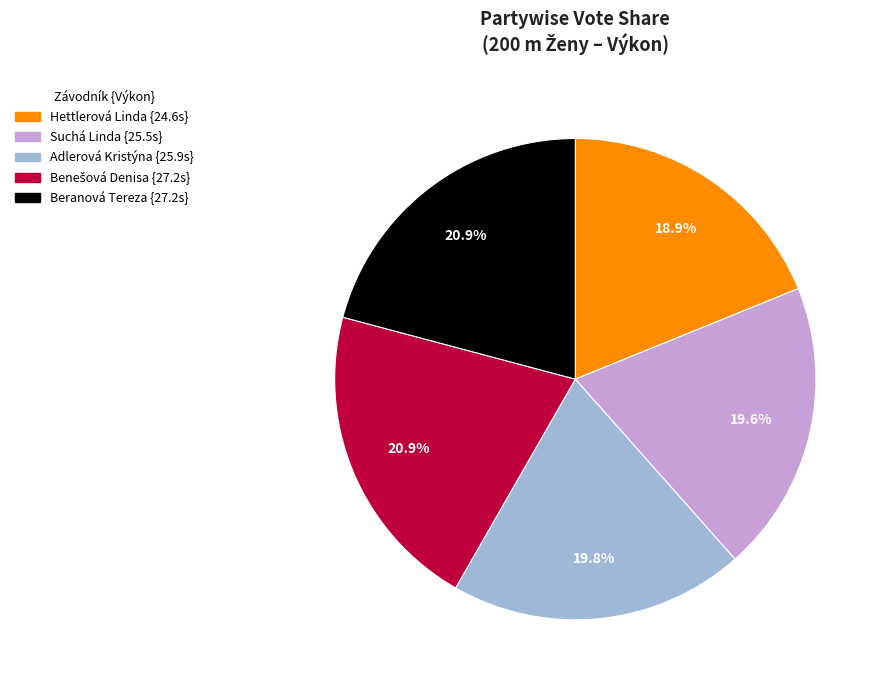

Which slice is the smallest?

Hettlerová Linda